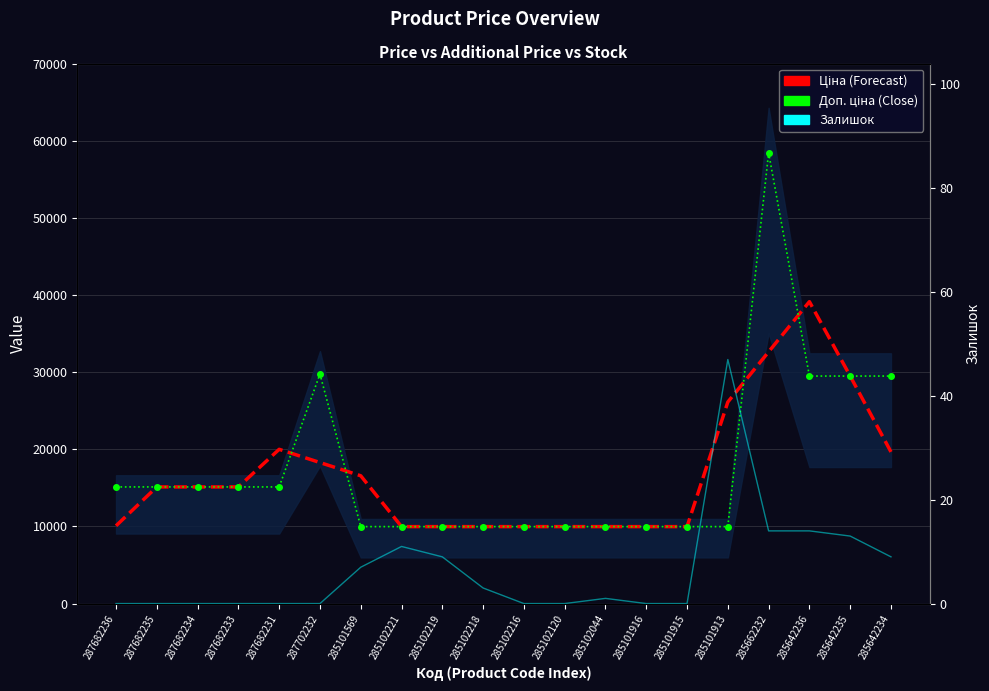

Reading left to right, what are all the values shown in this chart?

Ціна (Forecast): 287682236=10080.0	287682235=15120.0	287682234=15120.0	287682233=15120.0	287682231=19995.8	287702232=18280.7	285101569=16565.7	285102221=9975.0	285102219=9975.0	285102218=9975.0	285102216=9975.0	285102120=9975.0	285102044=9975.0	285101916=9975.0	285101915=9975.0	285101913=26125.5	285662232=32631.0	285642236=39136.5	285642235=29491.5	285642234=19661.0
Доп. ціна (Close): 287682236=15120.0	287682235=15120.0	287682234=15120.0	287682233=15120.0	287682231=15120.0	287702232=29747.2	285101569=9975.0	285102221=9975.0	285102219=9975.0	285102218=9975.0	285102216=9975.0	285102120=9975.0	285102044=9975.0	285101916=9975.0	285101915=9975.0	285101913=9975.0	285662232=58426.5	285642236=29491.5	285642235=29491.5	285642234=29491.5
Залишок: 287682236=0.0	287682235=0.0	287682234=0.0	287682233=0.0	287682231=0.0	287702232=0.0	285101569=7.0	285102221=11.0	285102219=9.0	285102218=3.0	285102216=0.0	285102120=0.0	285102044=1.0	285101916=0.0	285101915=0.0	285101913=47.0	285662232=14.0	285642236=14.0	285642235=13.0	285642234=9.0